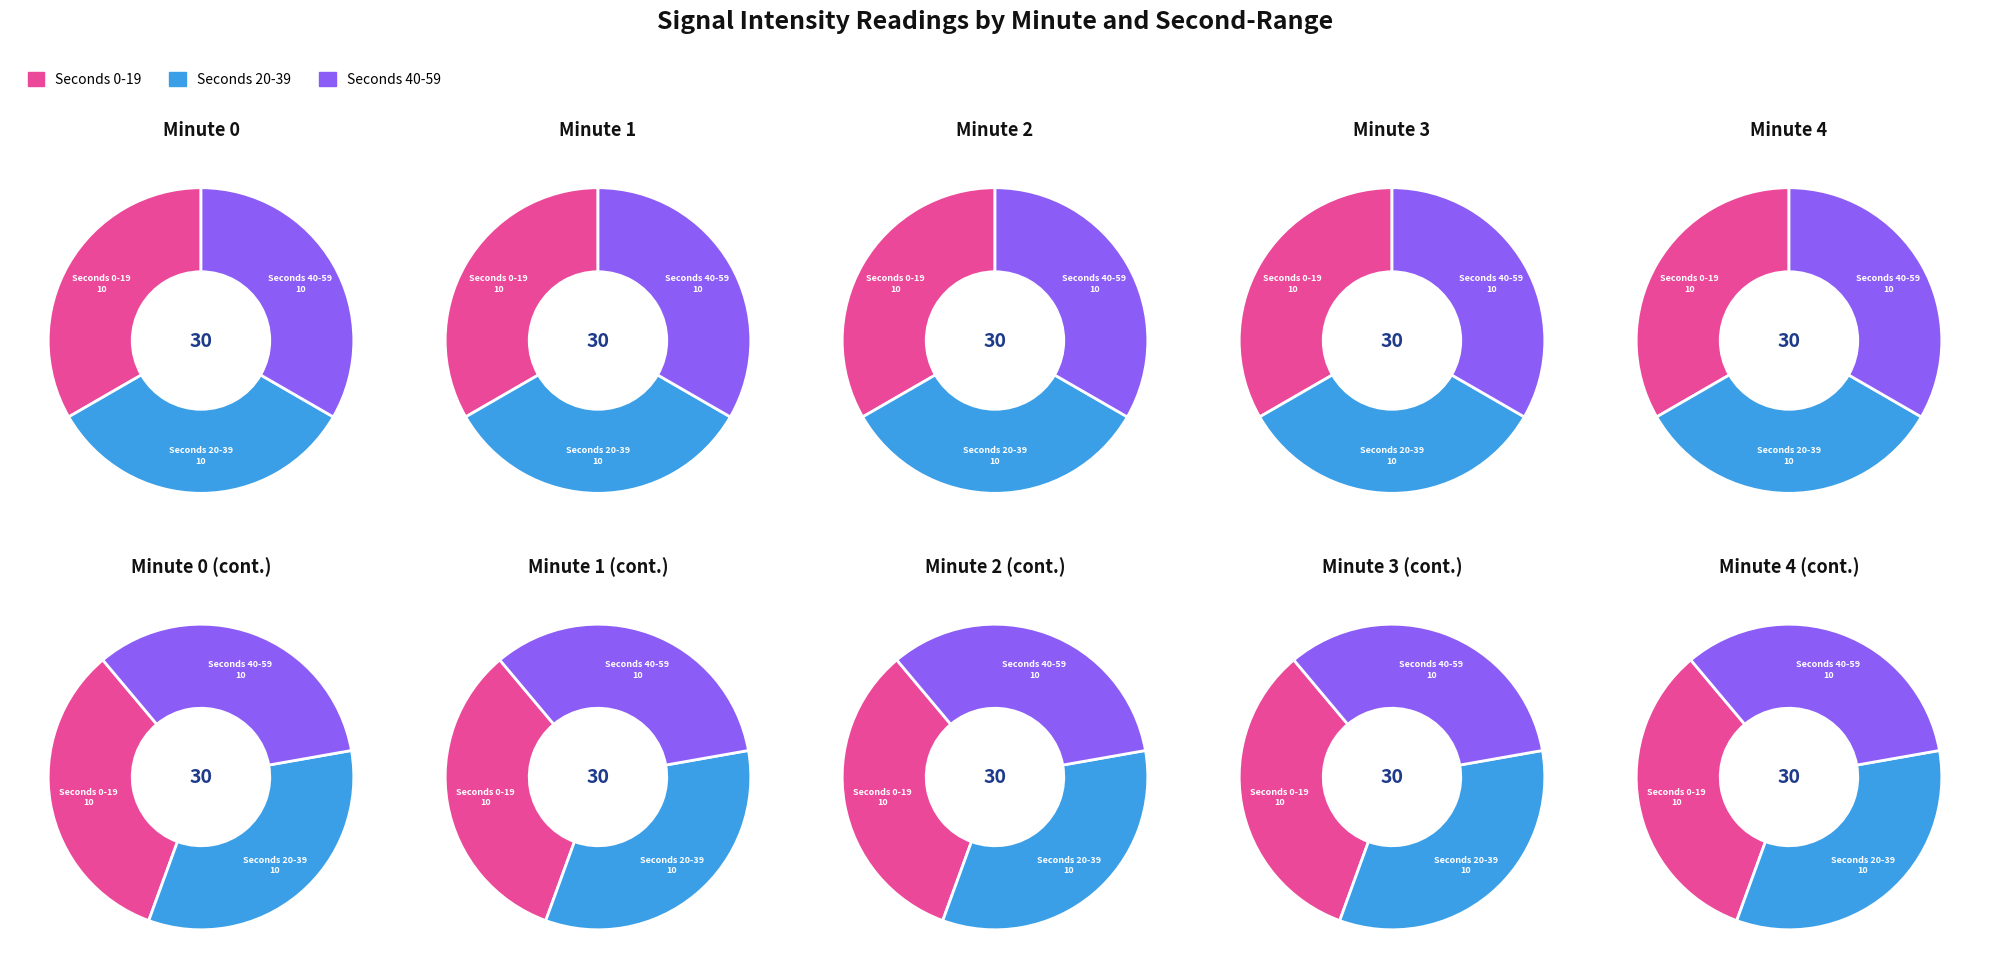

To the nearest percent, what is the combined percentage of 1 and 2?

67%